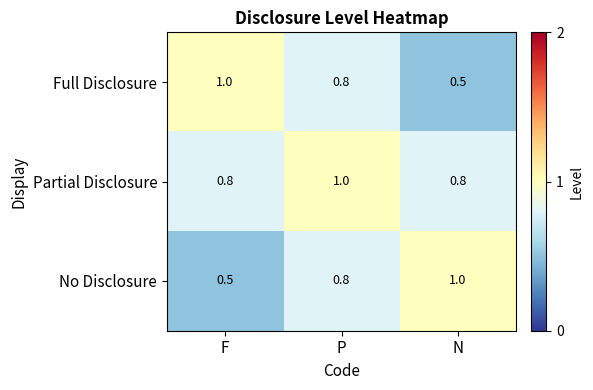

What is the difference between the No Disclosure values at P and F?

0.3